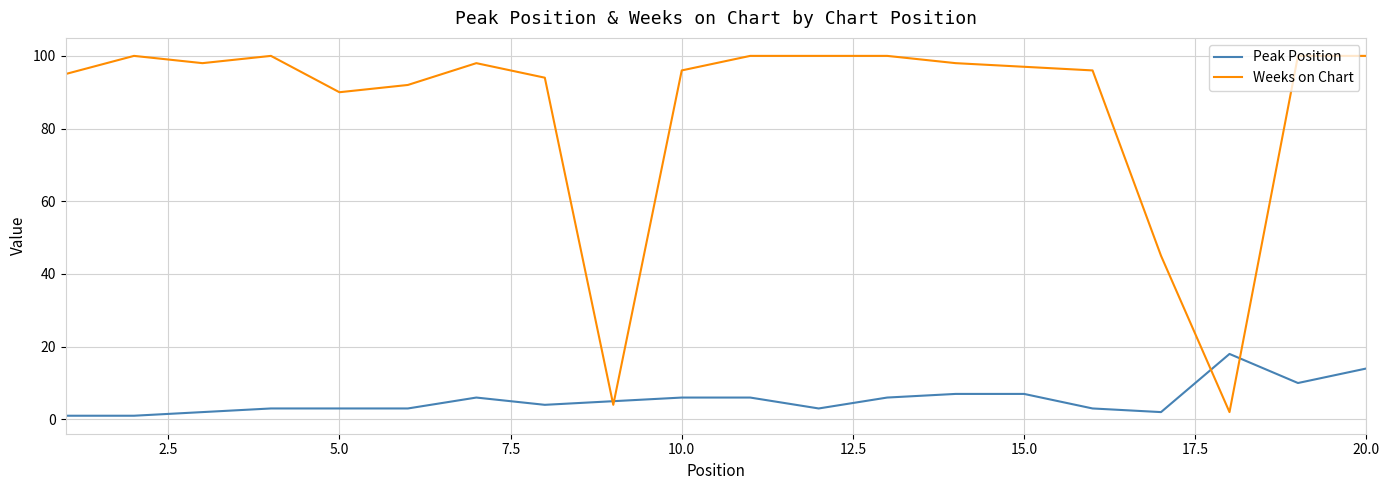

Which series has the largest total across all categories?

Weeks on Chart